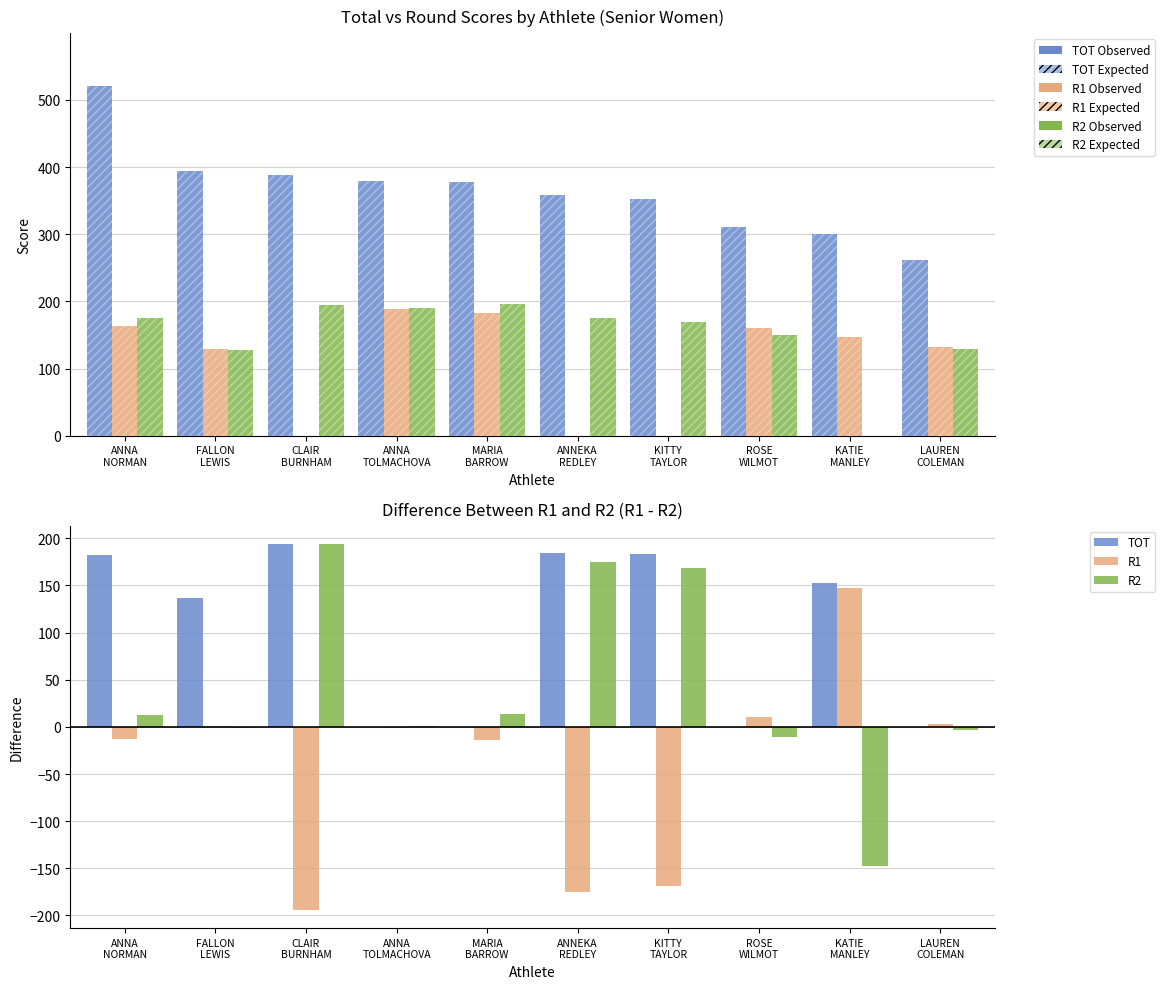

At which label does R1 first exceed 147?

ANNA NORMAN